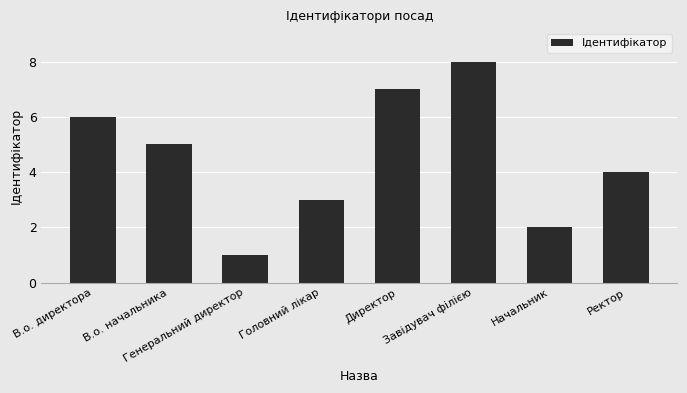

Are the bars grouped side by side (vs. stacked)?

No